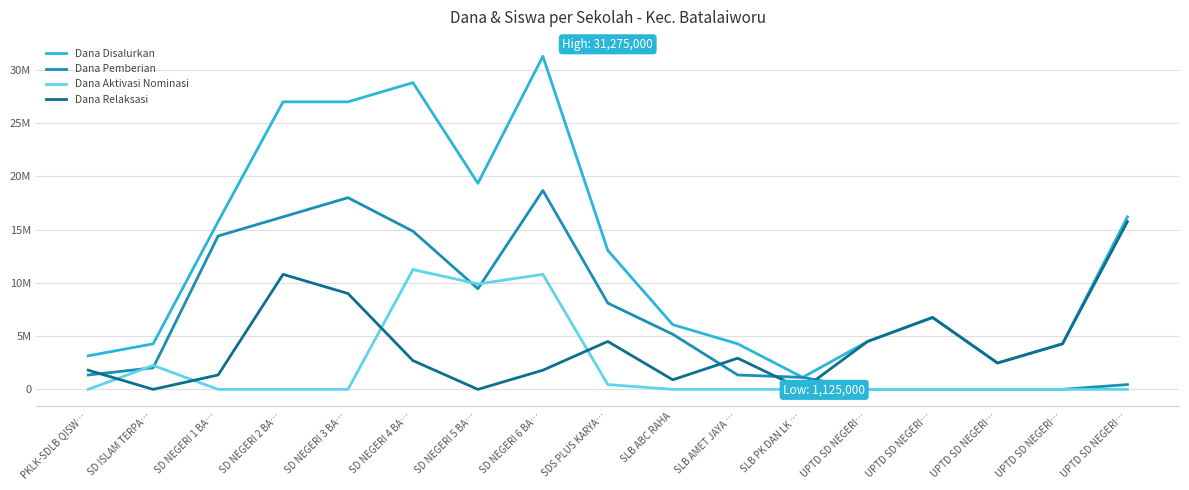

What is the label of the 10th point from the left?

SLB ABC RAHA